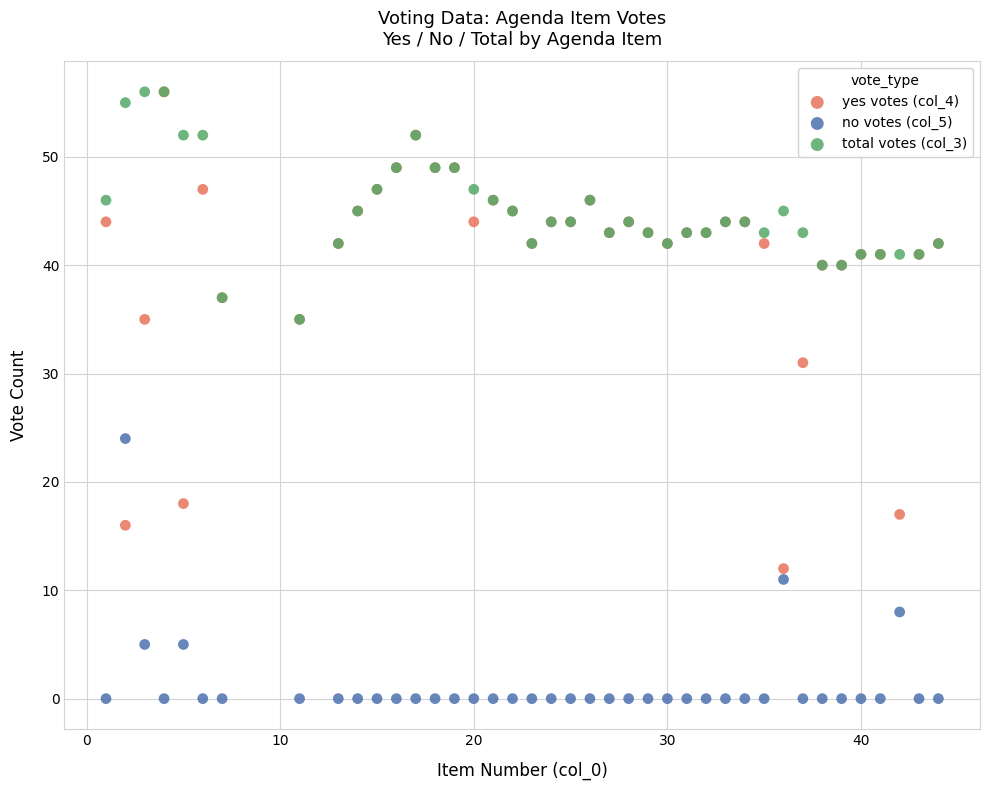

Which series has the largest Y range (max minus min)?

yes votes (col_4)